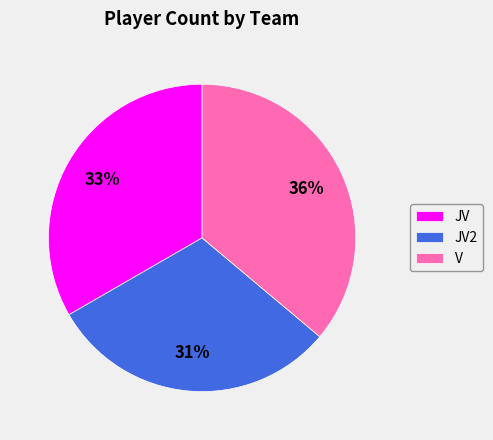

Is the sum of V and JV greater than half?

Yes